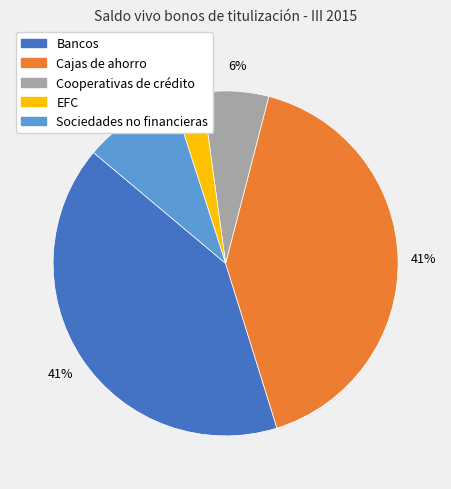

To the nearest percent, what portion does Cajas de ahorro represent?

41%